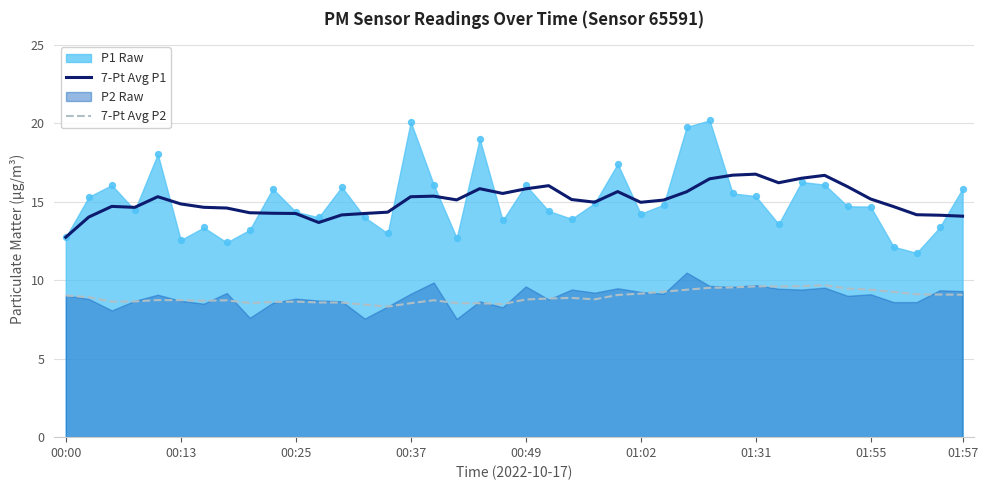

True or false: 7-Pt Avg P2 and 7-Pt Avg P1 intersect in this chart.

False